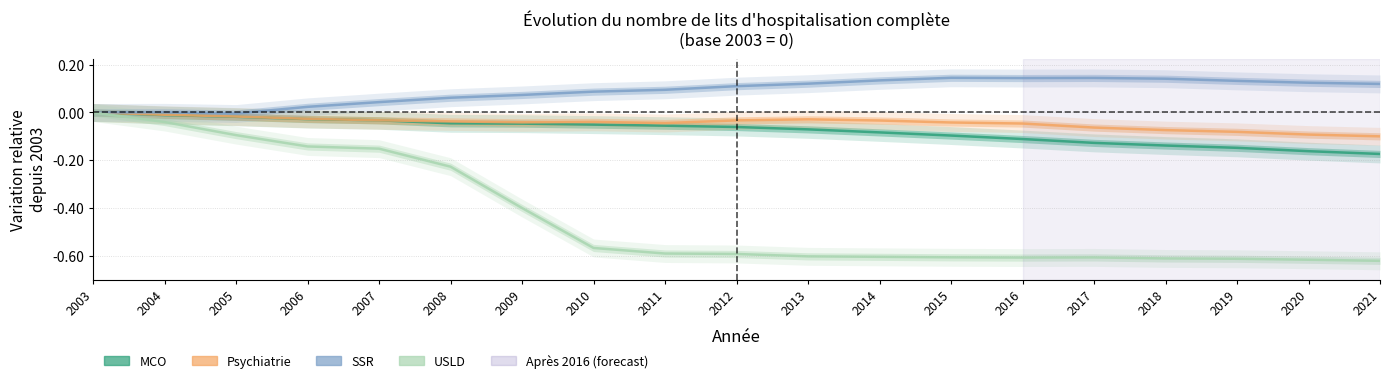

How many values in SSR are below zero?

1